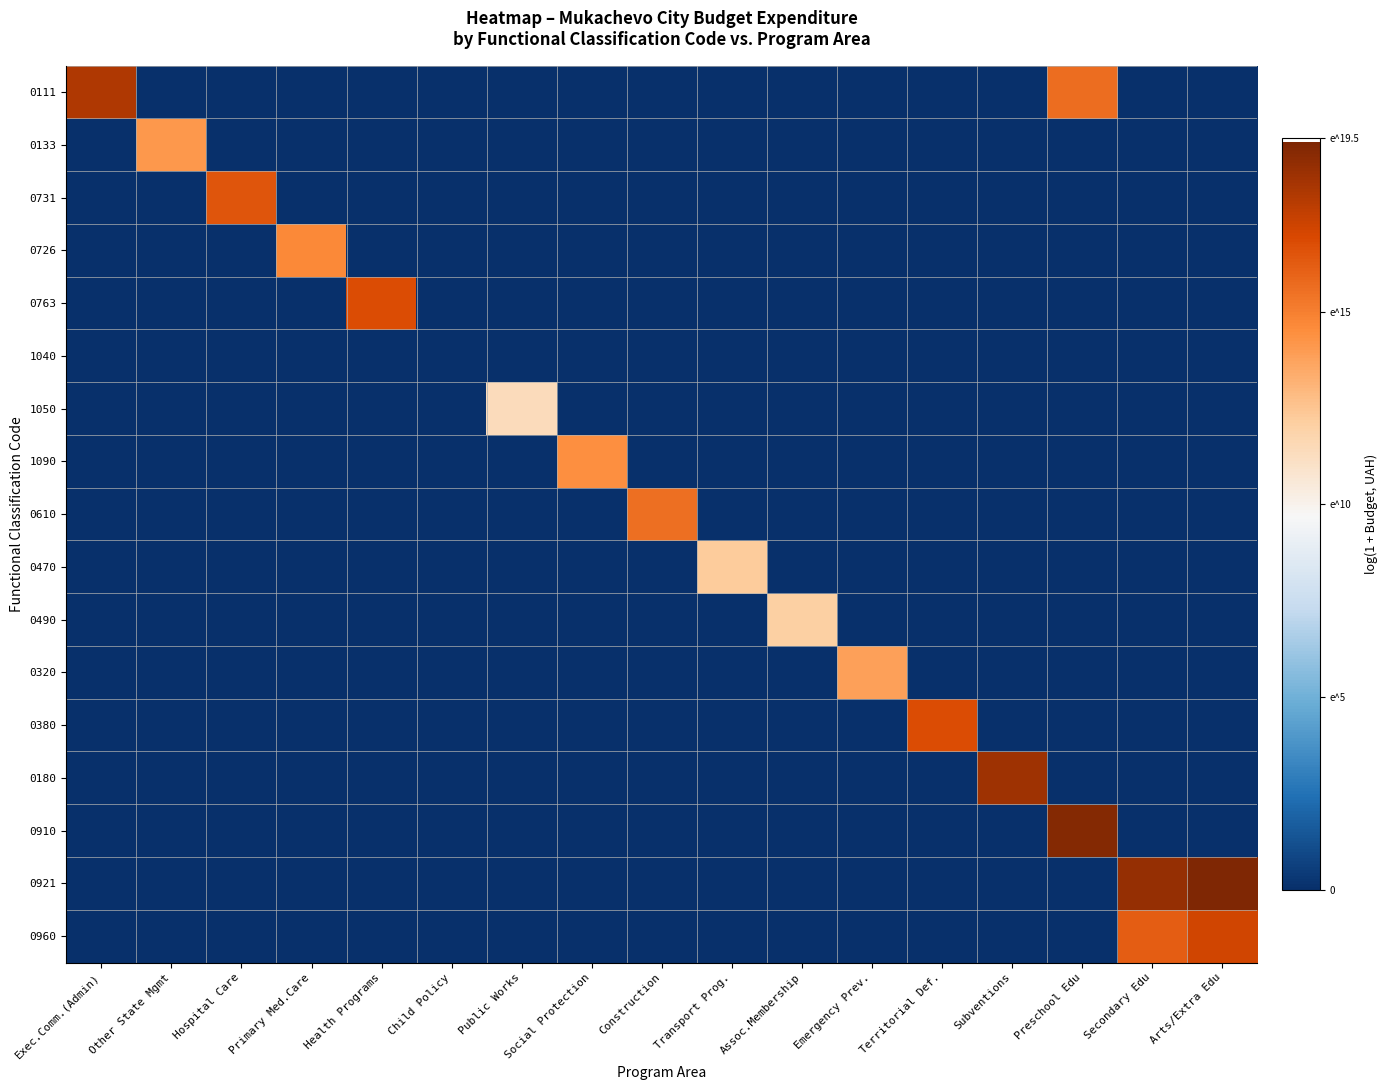

What is the total value across all series at Subventions?

18.5